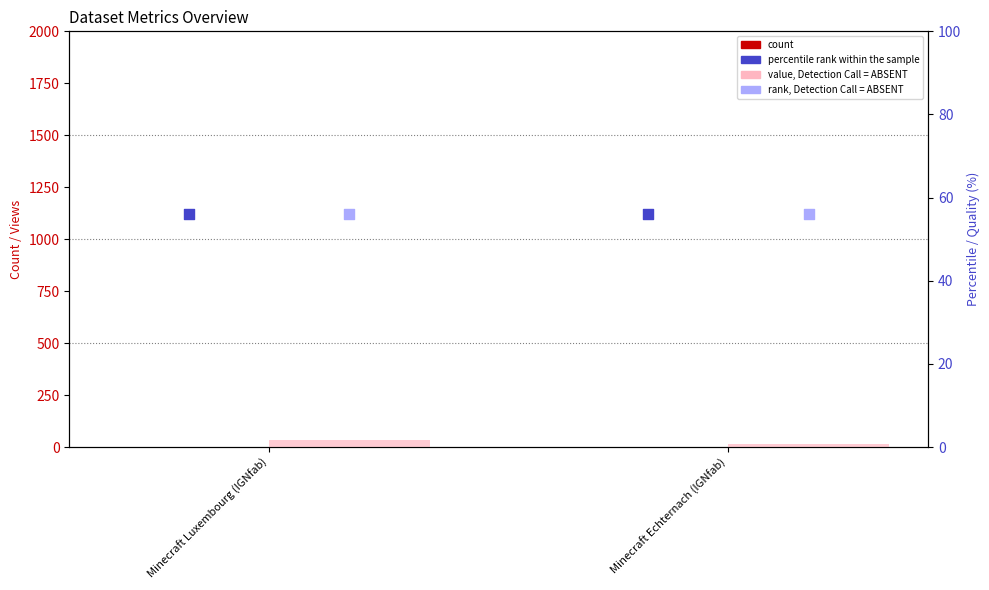

What are all the series names shown in the legend?

count, value, Detection Call = ABSENT, percentile rank within the sample, rank, Detection Call = ABSENT